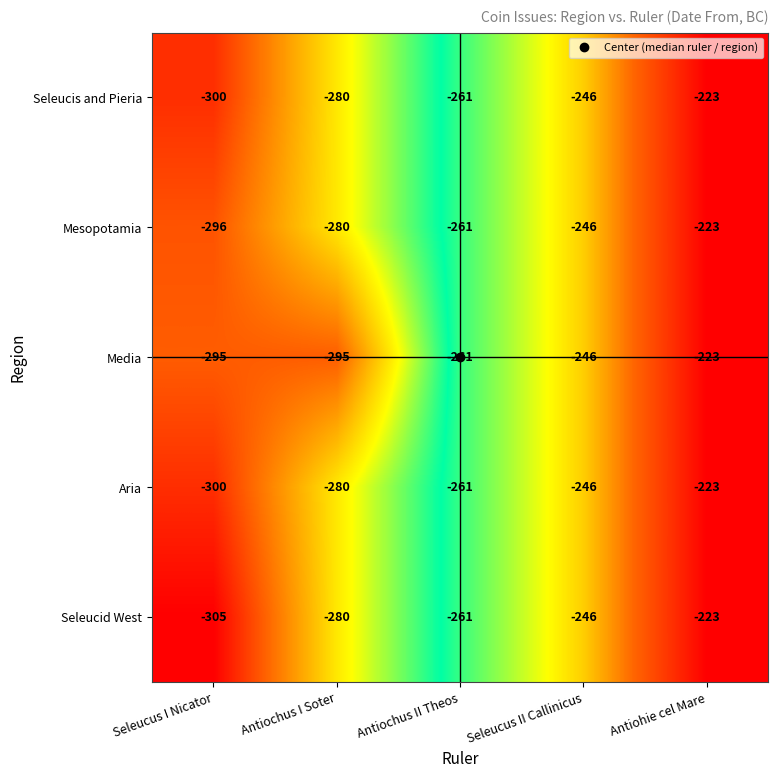

Rank the categories by Seleucid West value from lowest to highest.

Seleucus I Nicator, Antiochus I Soter, Antiochus II Theos, Seleucus II Callinicus, Antiohie cel Mare